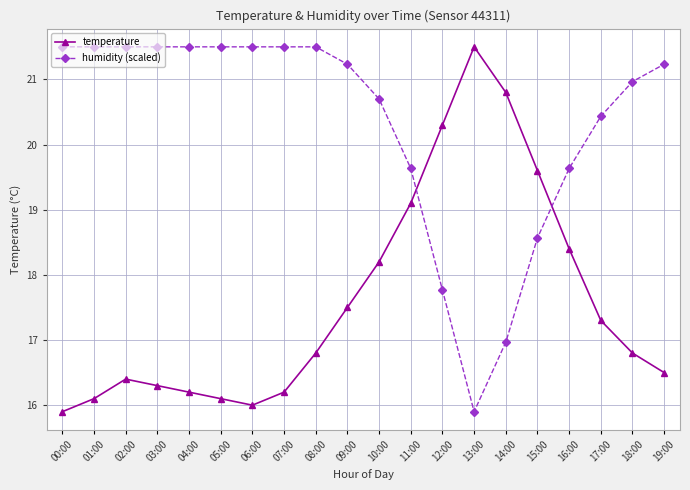

Is the value of humidity (scaled) at 06:00 greater than the value of temperature at 06:00?

Yes